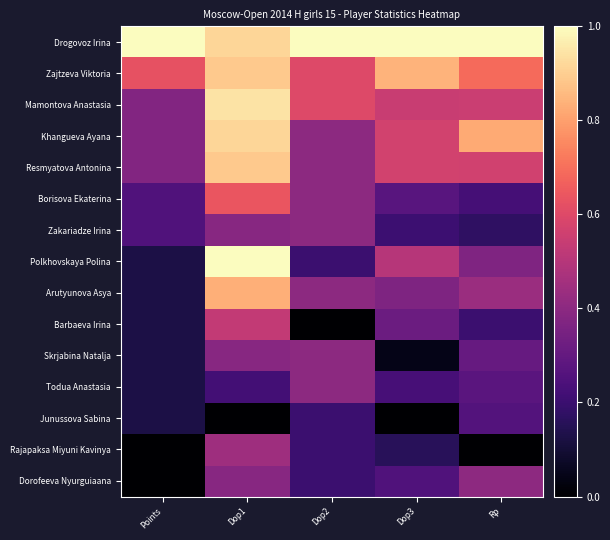

Reading left to right, what are all the values shown in this chart?

Drogovoz Irina: Points=1.0	Dop1=0.9	Dop2=1.0	Dop3=1.0	Rp=1.0
Zajtzeva Viktoria: Points=0.6	Dop1=0.9	Dop2=0.6	Dop3=0.8	Rp=0.7
Mamontova Anastasia: Points=0.4	Dop1=0.9	Dop2=0.6	Dop3=0.5	Rp=0.5
Khangueva Ayana: Points=0.4	Dop1=0.9	Dop2=0.4	Dop3=0.6	Rp=0.8
Resmyatova Antonina: Points=0.4	Dop1=0.9	Dop2=0.4	Dop3=0.6	Rp=0.6
Borisova Ekaterina: Points=0.2	Dop1=0.6	Dop2=0.4	Dop3=0.3	Rp=0.2
Zakariadze Irina: Points=0.2	Dop1=0.4	Dop2=0.4	Dop3=0.2	Rp=0.2
Polkhovskaya Polina: Points=0.1	Dop1=1.0	Dop2=0.2	Dop3=0.5	Rp=0.4
Arutyunova Asya: Points=0.1	Dop1=0.8	Dop2=0.4	Dop3=0.4	Rp=0.4
Barbaeva Irina: Points=0.1	Dop1=0.5	Dop2=0.0	Dop3=0.3	Rp=0.2
Skrjabina Natalja: Points=0.1	Dop1=0.4	Dop2=0.4	Dop3=0.0	Rp=0.3
Todua Anastasia: Points=0.1	Dop1=0.2	Dop2=0.4	Dop3=0.2	Rp=0.3
Junussova Sabina: Points=0.1	Dop1=0.0	Dop2=0.2	Dop3=0.0	Rp=0.3
Rajapaksa Miyuni Kavinya: Points=0.0	Dop1=0.4	Dop2=0.2	Dop3=0.2	Rp=0.0
Dorofeeva Nyurguiaana: Points=0.0	Dop1=0.4	Dop2=0.2	Dop3=0.2	Rp=0.4